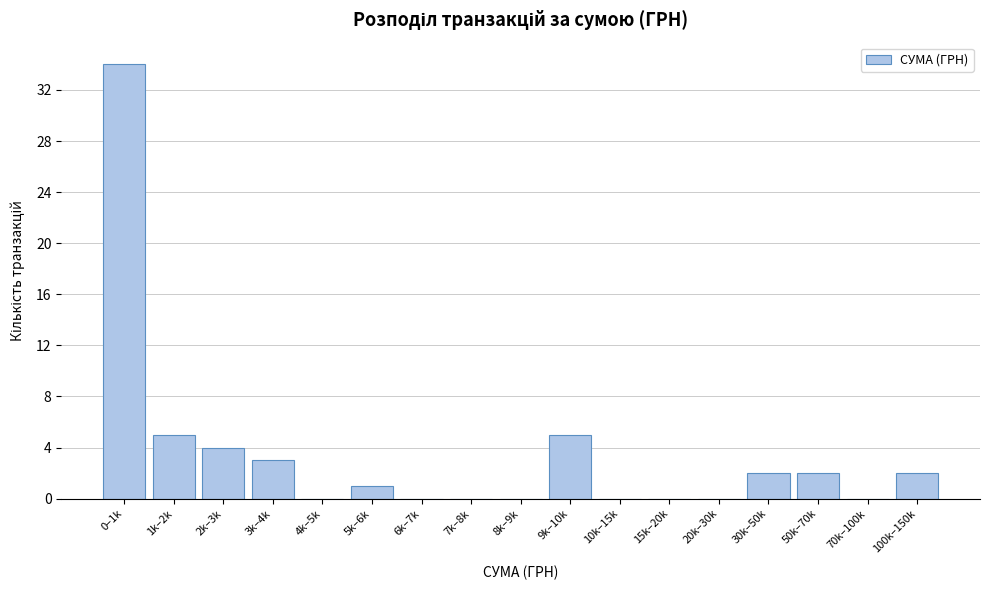

Reading left to right, list all the values displayed in this chart.

0–1k=34	1k–2k=5	2k–3k=4	3k–4k=3	4k–5k=0	5k–6k=1	6k–7k=0	7k–8k=0	8k–9k=0	9k–10k=5	10k–15k=0	15k–20k=0	20k–30k=0	30k–50k=2	50k–70k=2	70k–100k=0	100k–150k=2